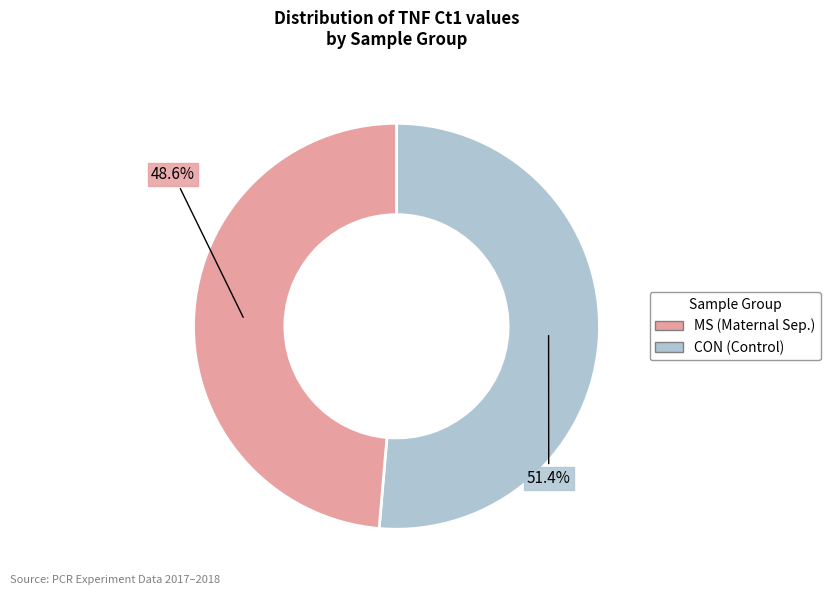

Does any single category account for the majority?

Yes